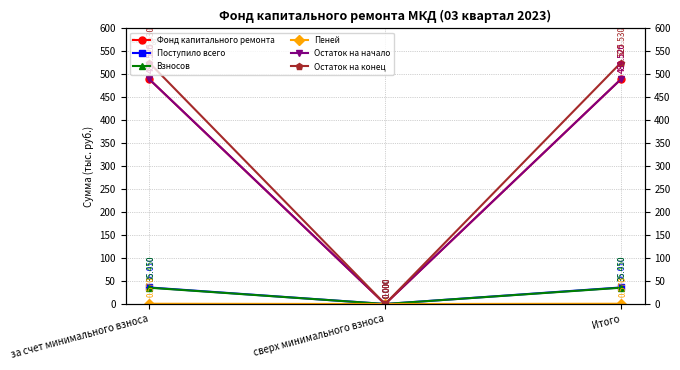

What is the total value across all series at за счет минимального взноса?

1576.6